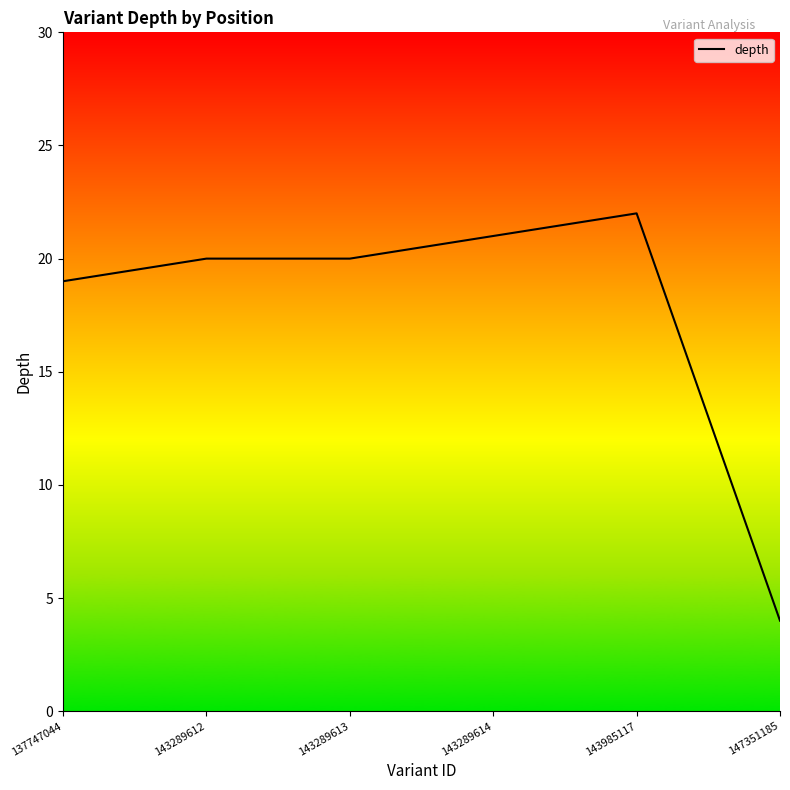

What value does the data have at 143289612?

20